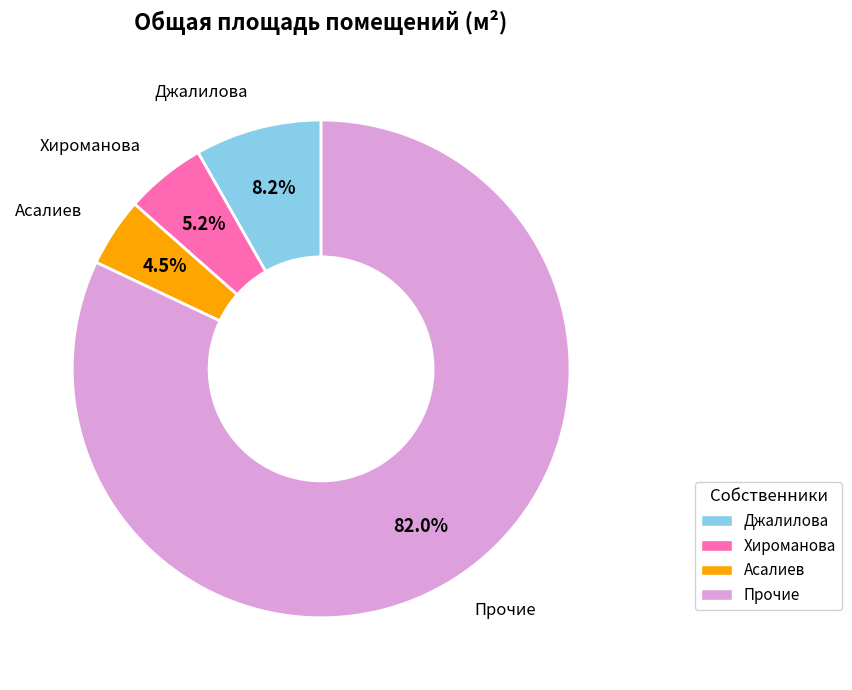

Does Прочие represent more than half of the total?

Yes